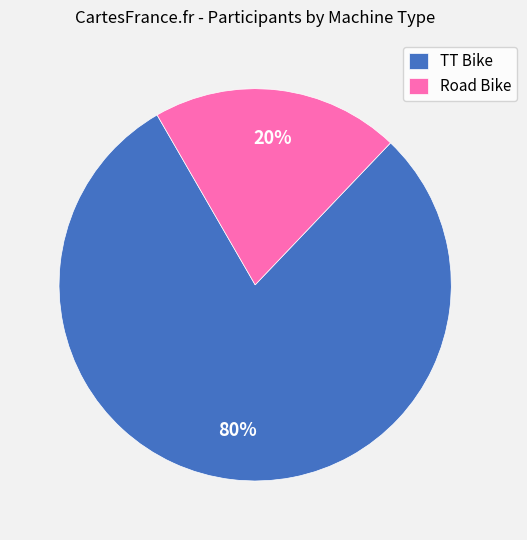

The TT Bike slice represents 80% of the pie. True or false?

True